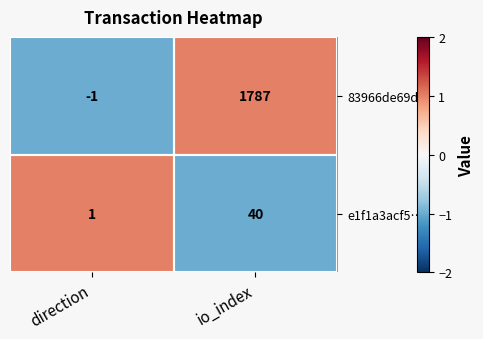

At which label does e1f1a3acf5… reach its minimum?

direction